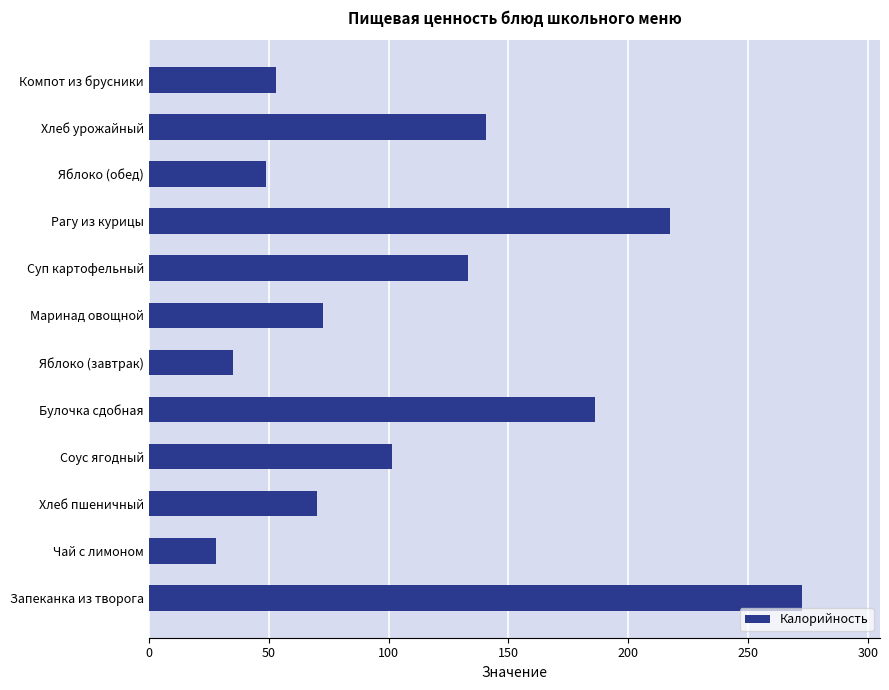

Which label corresponds to the smallest value in the chart?

Чай с лимоном